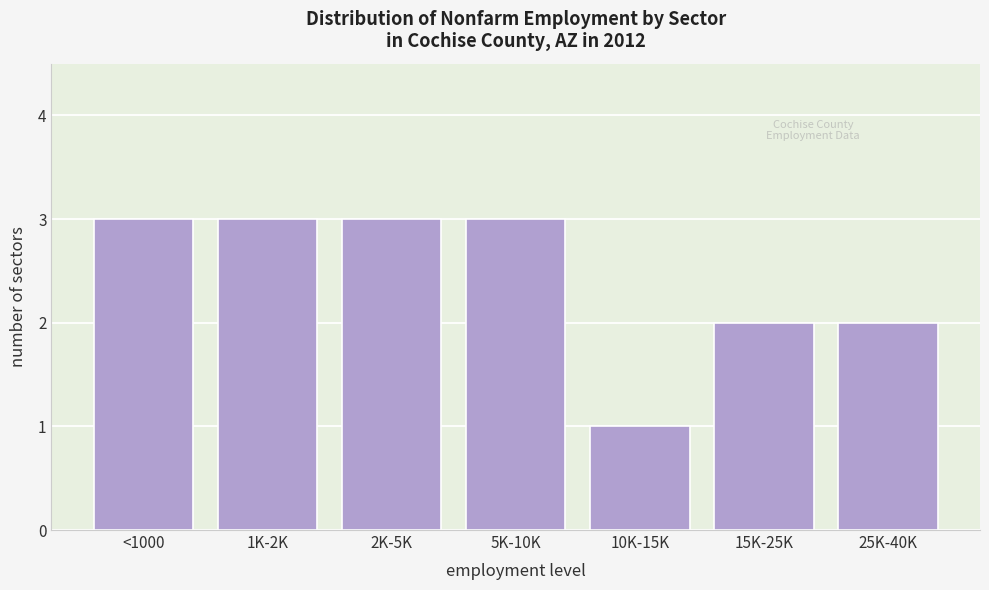

Reading left to right, what are all the values shown in this chart?

<1000=3	1K-2K=3	2K-5K=3	5K-10K=3	10K-15K=1	15K-25K=2	25K-40K=2